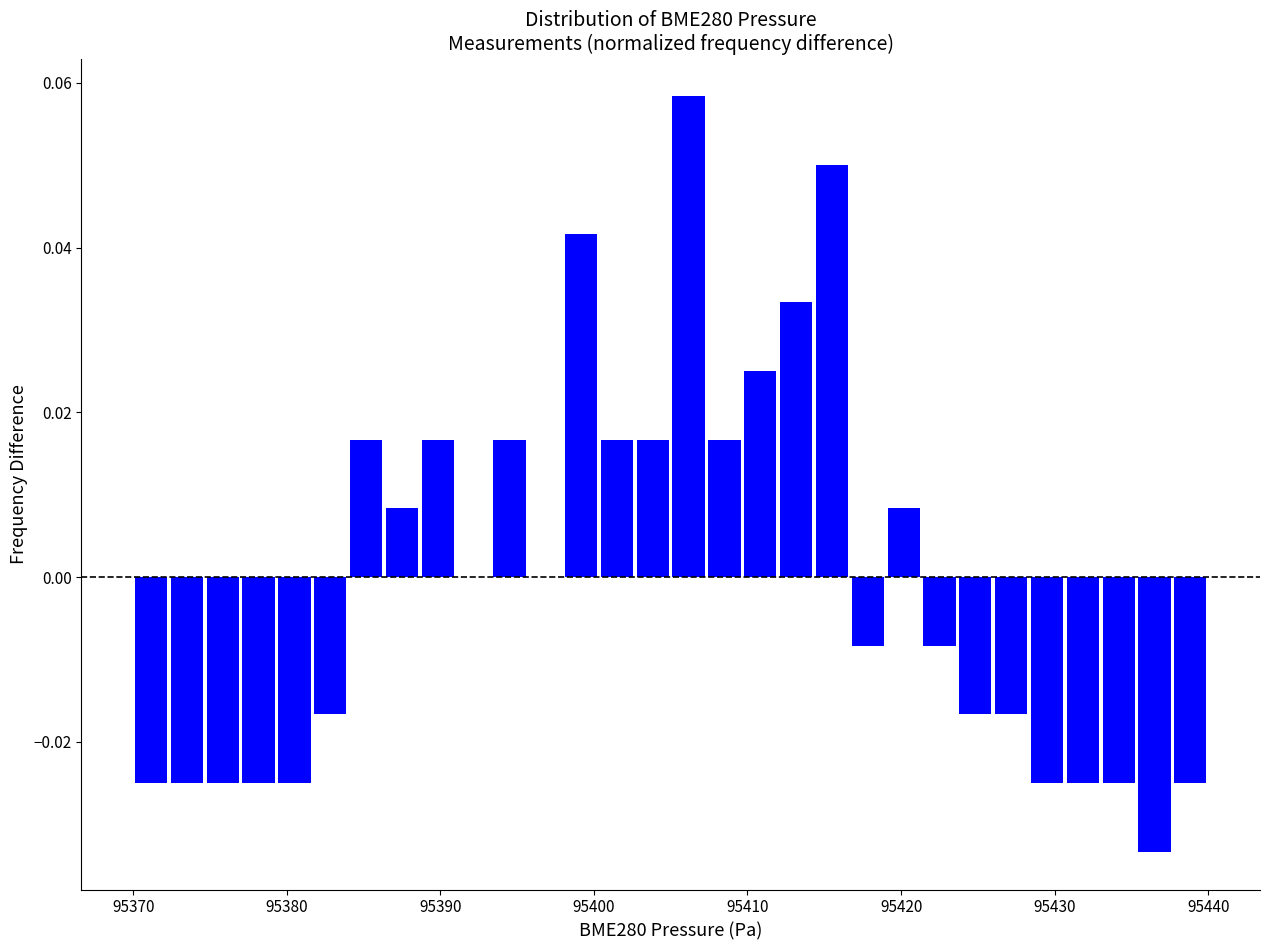

Around what value on the x-axis is the tallest bar? Give the approximate position of its centre, as read against the axis.

95406